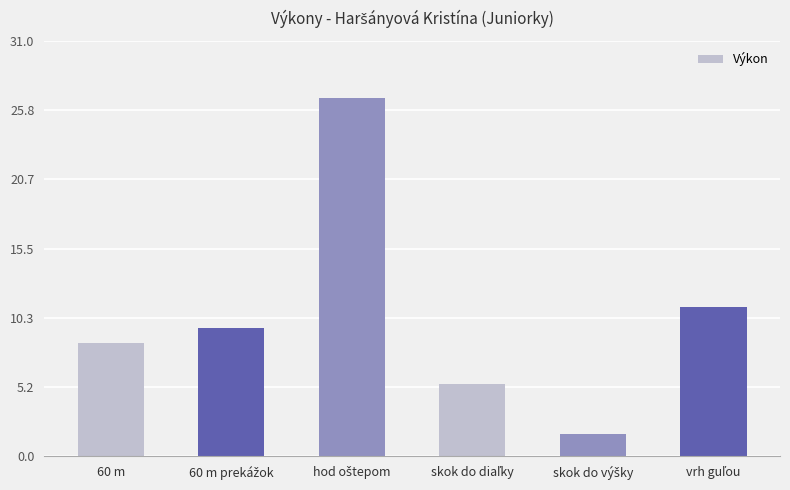

Read the value at 60 m.

8.4